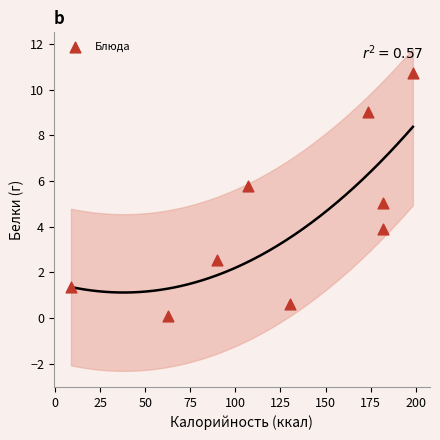

What is the range of X values (max minus min)?

189.7